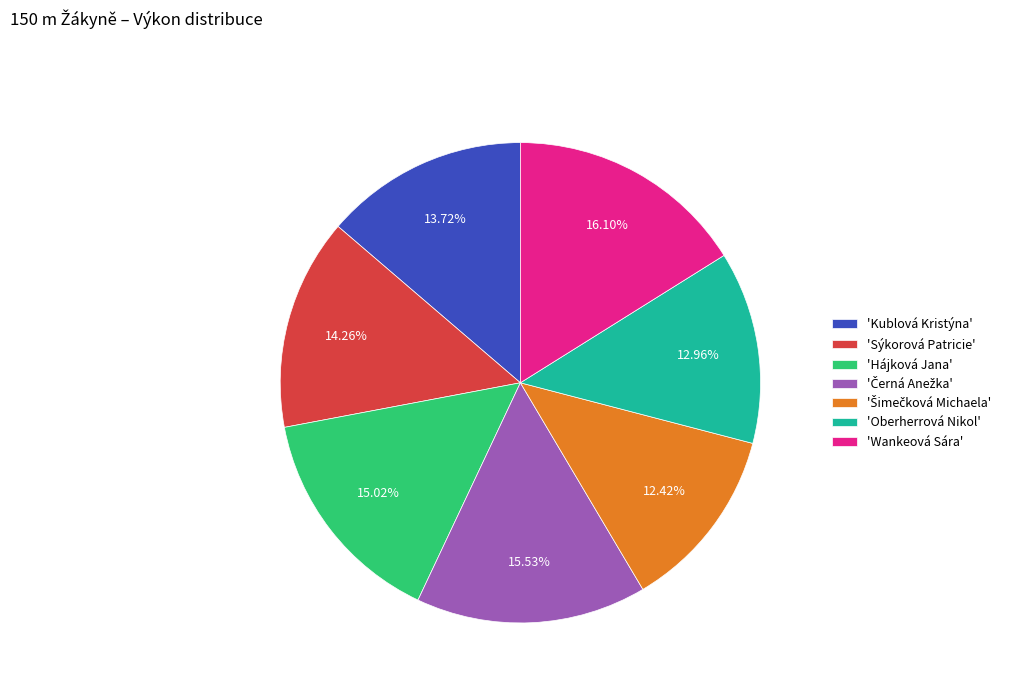

Does any single category account for the majority?

No